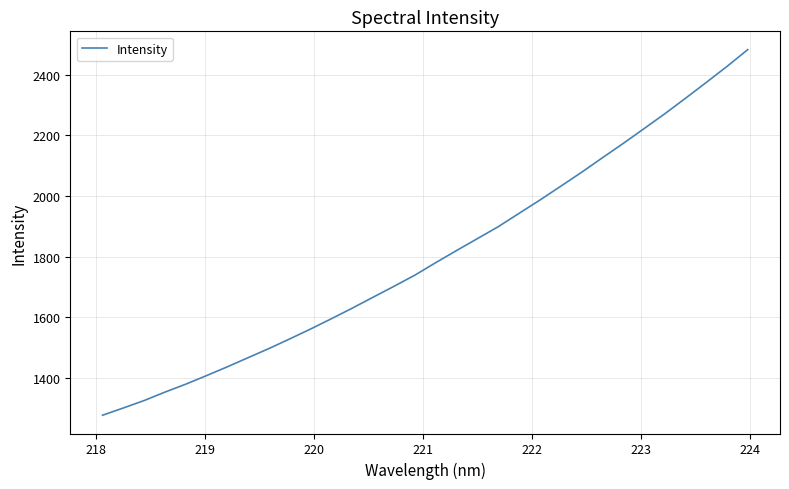

What is the difference between the maximum and minimum values?

1204.1